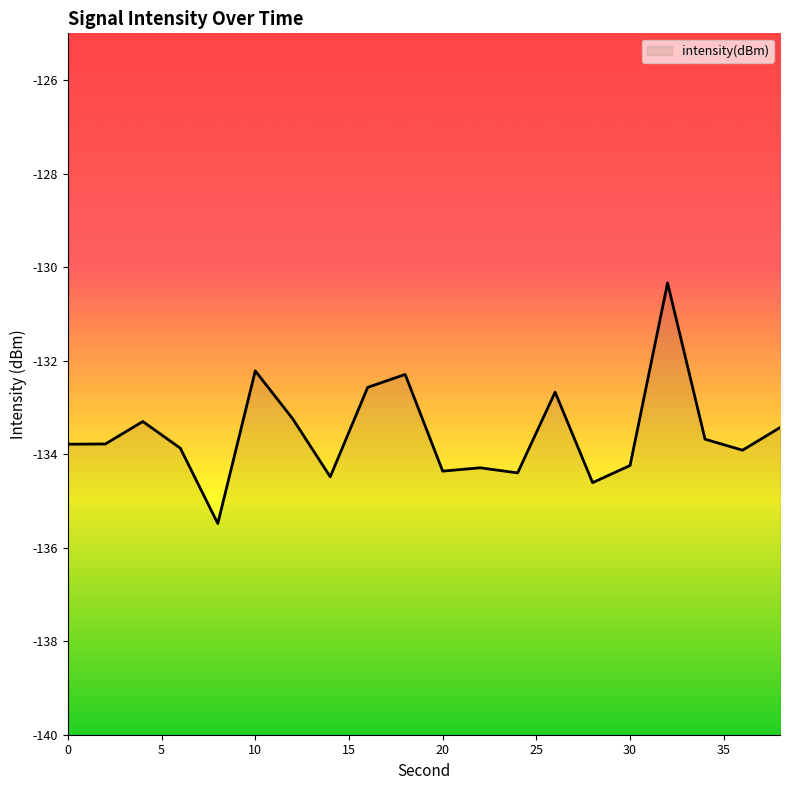

How many data points are above -133?

5